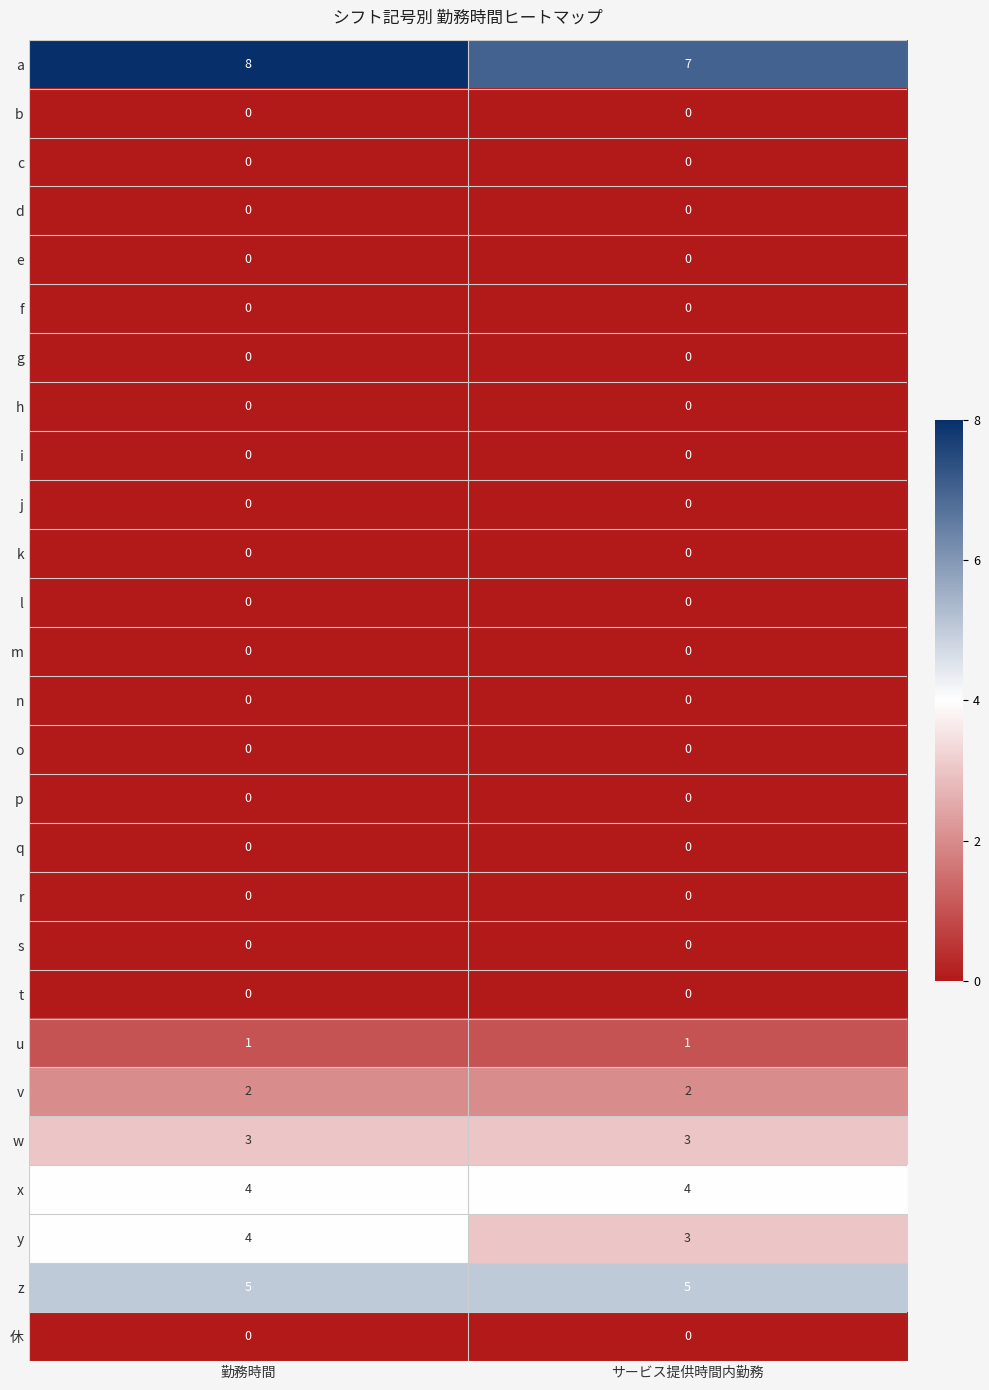

What is the sum of the a values at サービス提供時間内勤務 and 勤務時間?

15